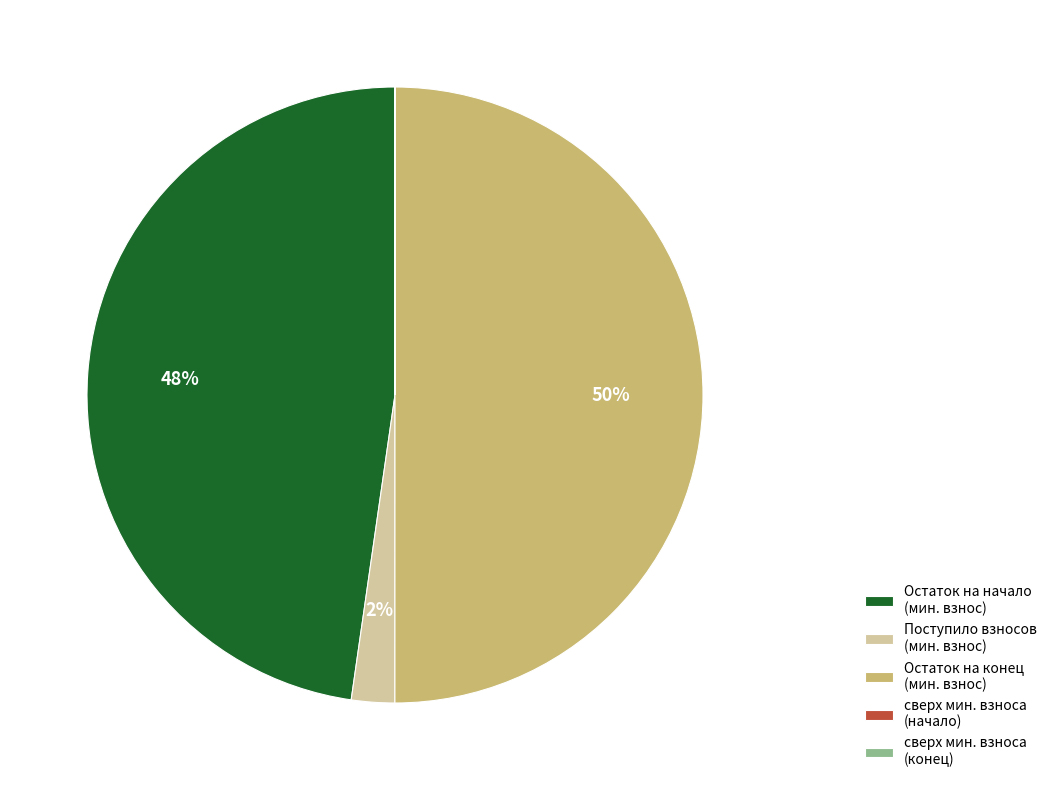

True or false: Поступило взносов (мин. взнос) accounts for 2% of the total.

True